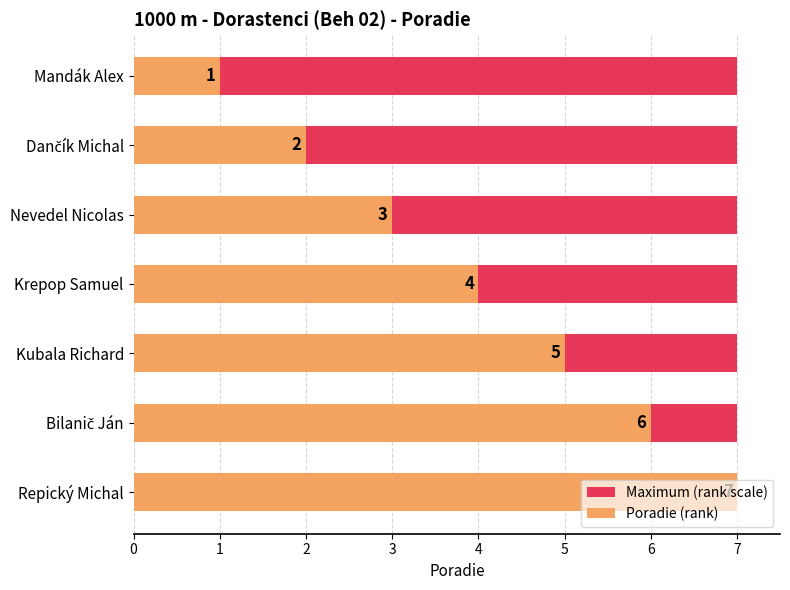

Between 3 and 6, which series saw the biggest shift?

Poradie (rank)